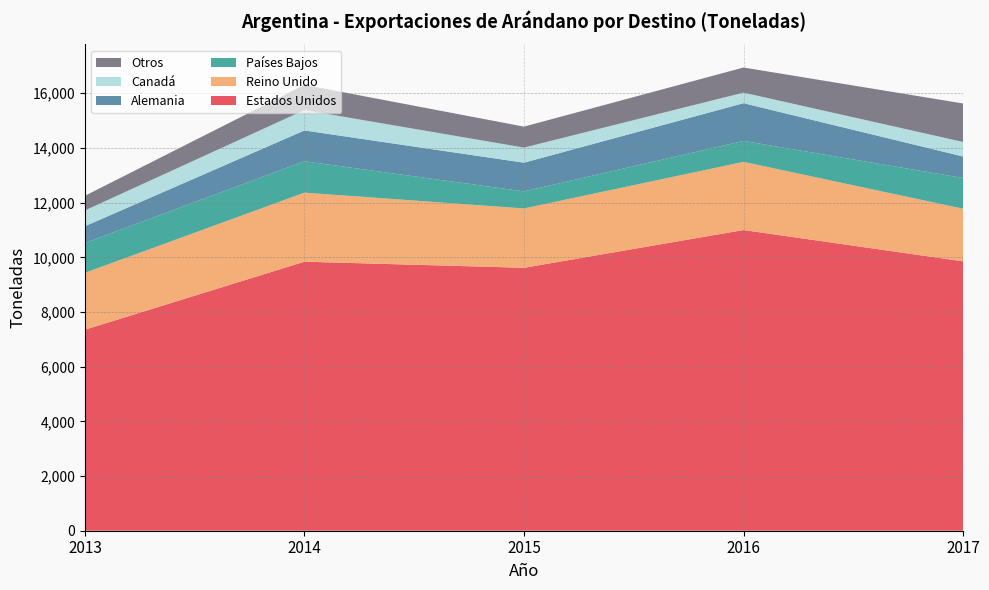

Reading left to right, transcribe all the data shown in this chart.

Estados Unidos: 7352	9839	9616	10997	9852
Reino Unido: 2080	2526	2170	2493	1925
Países Bajos: 1091	1148	624	766	1124
Alemania: 614	1126	1050	1380	786
Canadá: 577	747	552	387	531
Otros: 535	920	767	918	1408